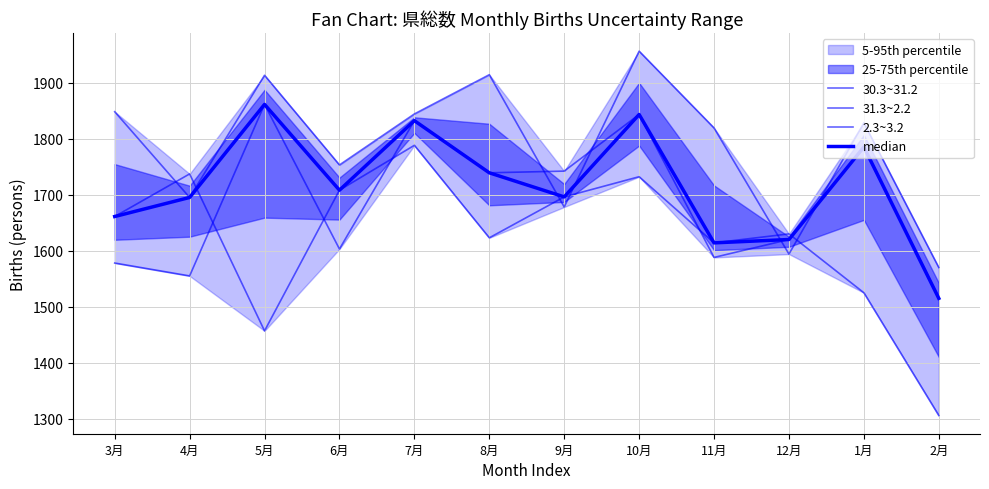

In median, how many points are lower than both neighbors (excluding endpoints)?

3